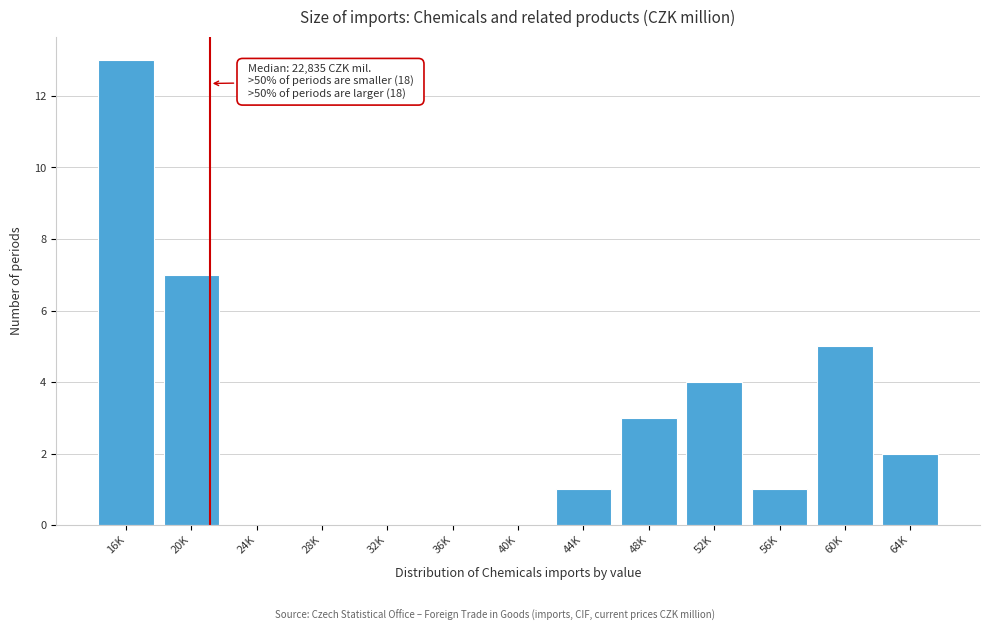

Reading left to right, transcribe all the data shown in this chart.

16K=13	20K=7	24K=0	28K=0	32K=0	36K=0	40K=0	44K=1	48K=3	52K=4	56K=1	60K=5	64K=2